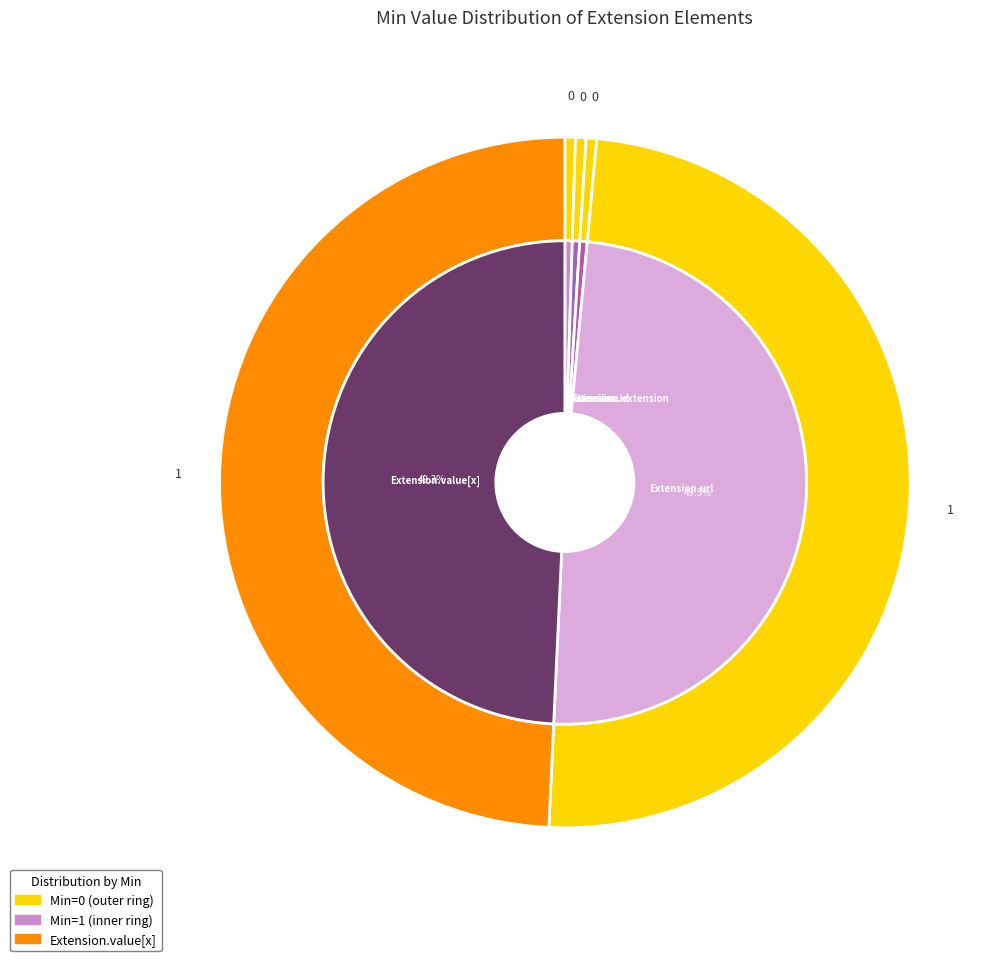

Which has a higher value, Extension.value[x] or Extension.url?

Extension.value[x]